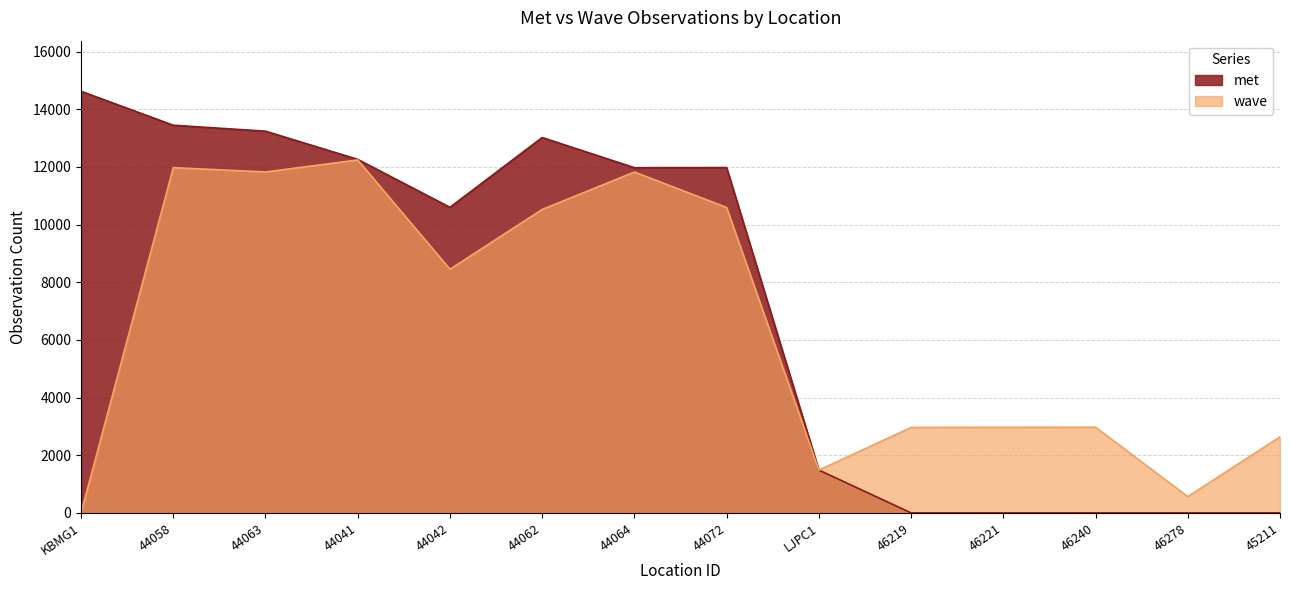

At which category does wave reach its first local valley?

44063